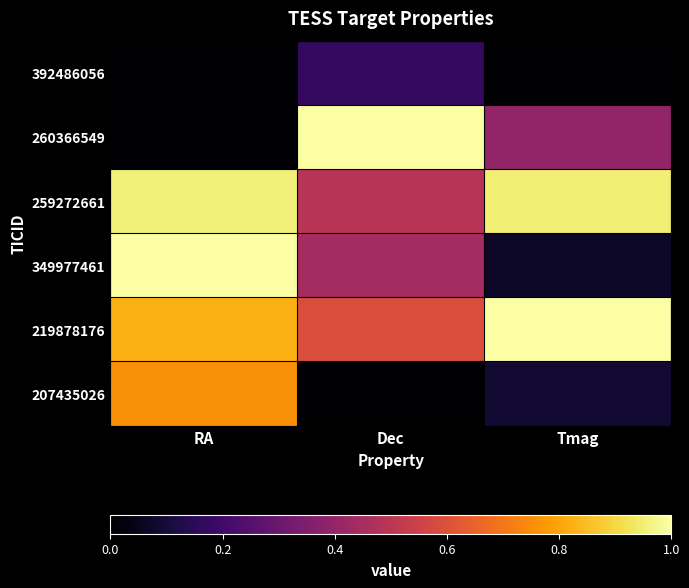

Reading right to left, transcribe all the data shown in this chart.

392486056: Tmag=0.0	Dec=0.2	RA=0.0
260366549: Tmag=0.4	Dec=1.0	RA=0.0
259272661: Tmag=1.0	Dec=0.5	RA=1.0
349977461: Tmag=0.1	Dec=0.4	RA=1.0
219878176: Tmag=1.0	Dec=0.6	RA=0.8
207435026: Tmag=0.1	Dec=0.0	RA=0.8